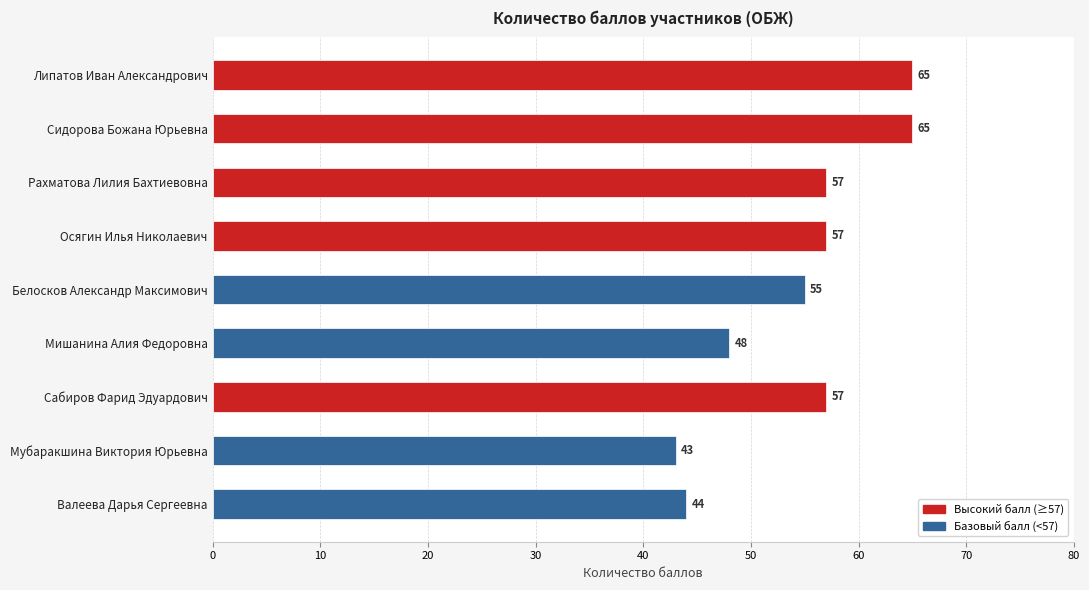

What is the average value?

55